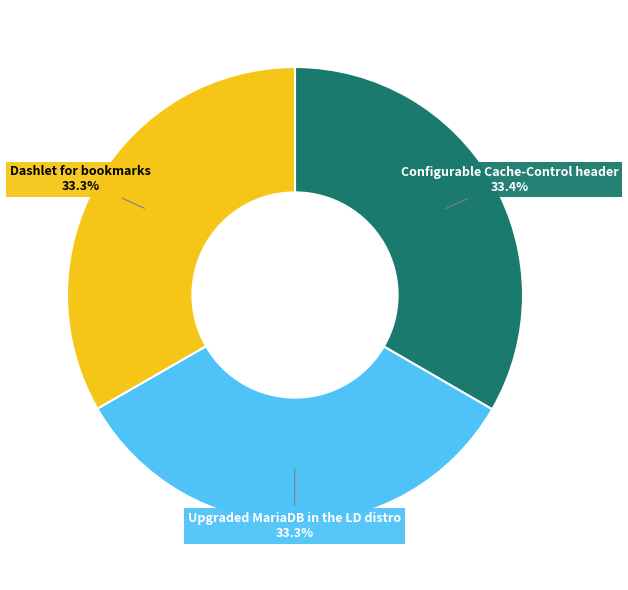

Is there a majority slice in this chart?

No